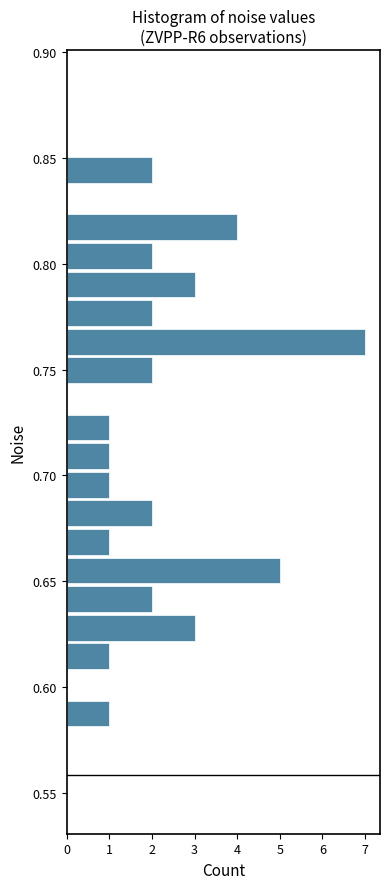

Around what value on the y-axis is the longest bar? Give the approximate position of its centre, as read against the axis.

0.765